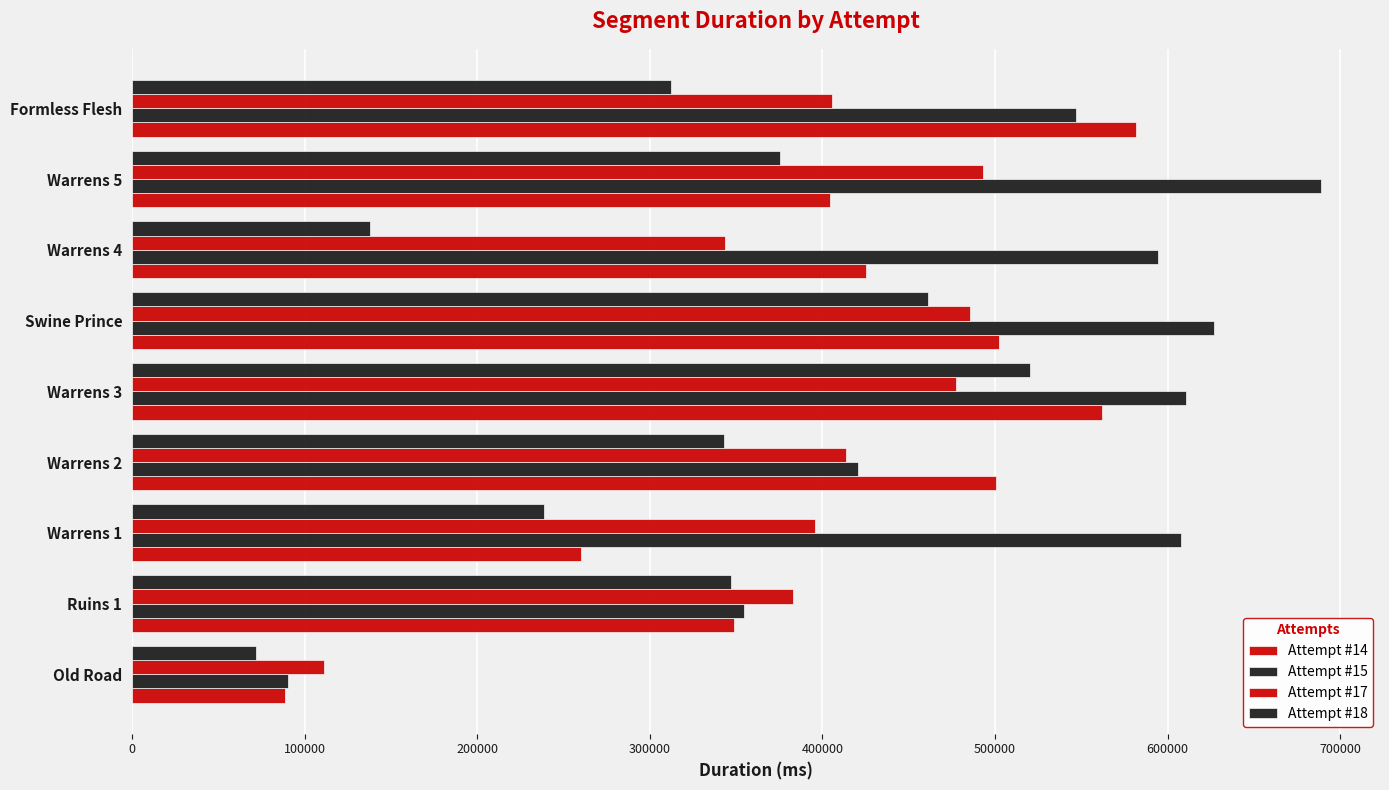

How many distinct data groups are displayed?

4